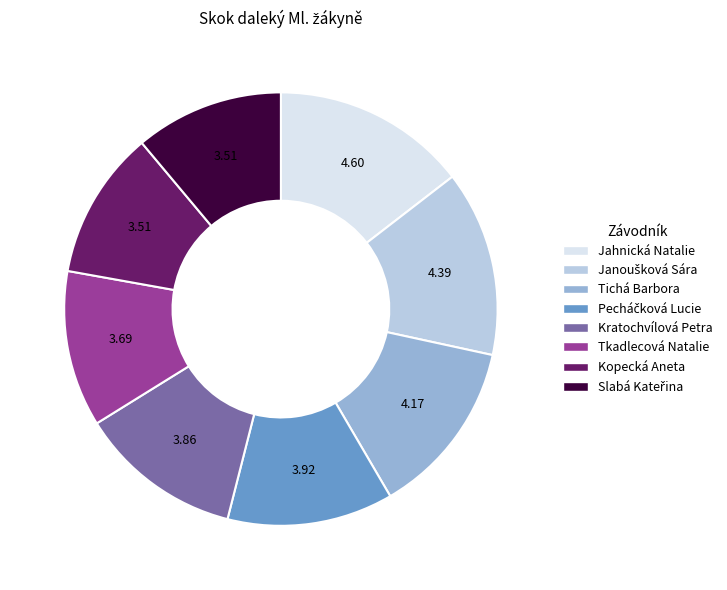

Count the number of slices in the pie.

8